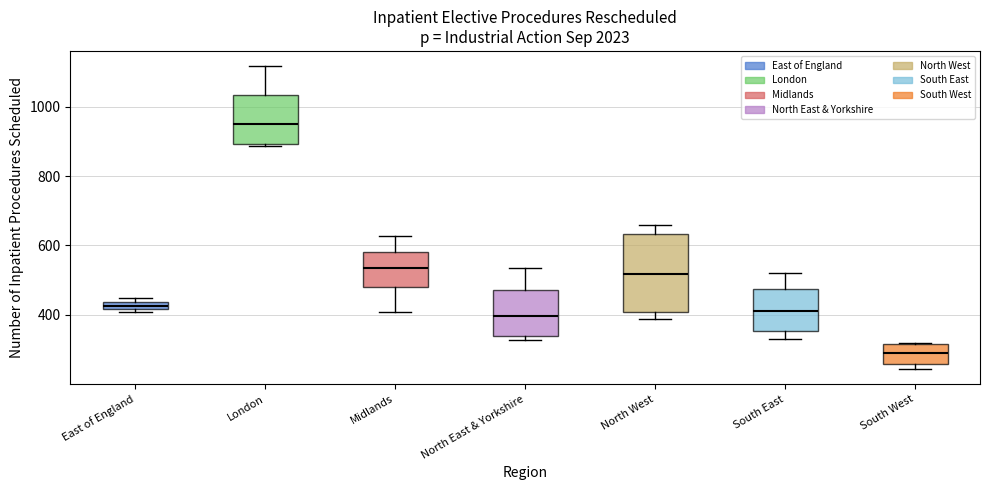

Where does the median line of the box for Midlands sit on the y-axis? The values are not printed on the chart, so give them approximately, as read against the axis.

540